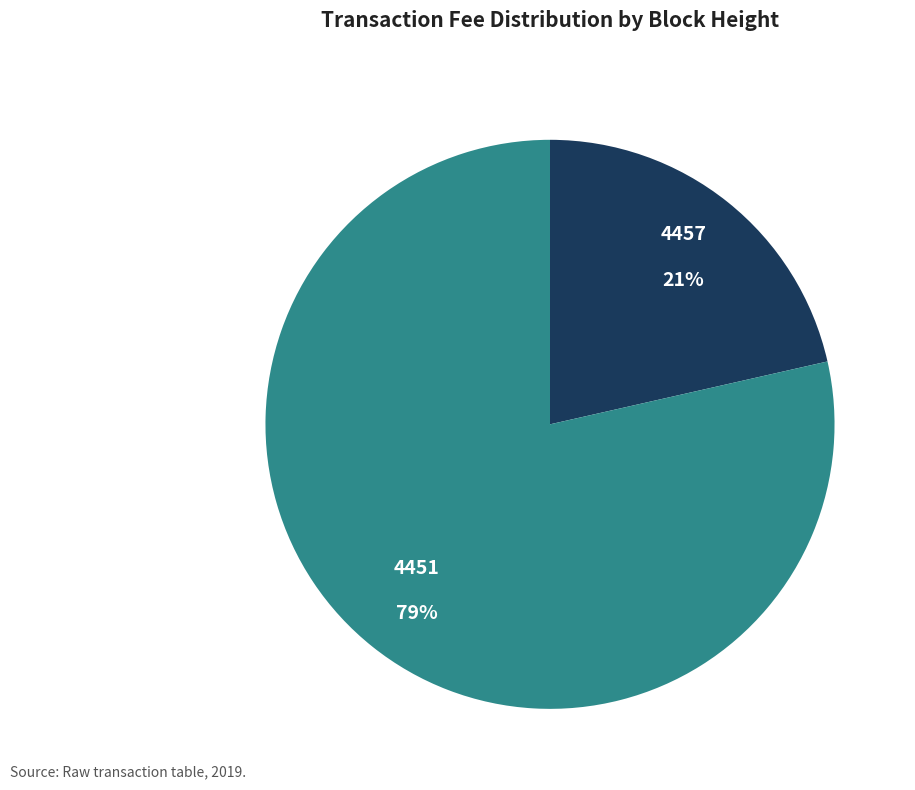

How many segments does this pie chart have?

2